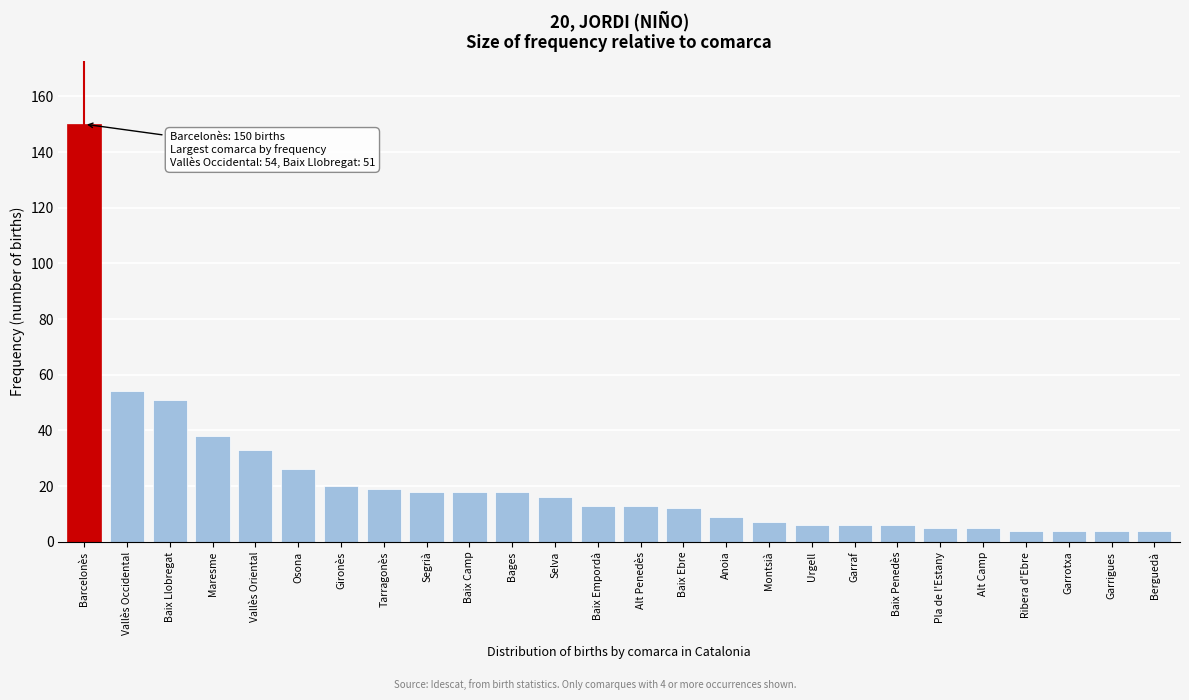

Reading right to left, extract all data points from this chart.

Berguedà=4	Garrigues=4	Garrotxa=4	Ribera d'Ebre=4	Alt Camp=5	Pla de l'Estany=5	Baix Penedès=6	Garraf=6	Urgell=6	Montsià=7	Anoia=9	Baix Ebre=12	Alt Penedès=13	Baix Empordà=13	Selva=16	Bages=18	Baix Camp=18	Segrià=18	Tarragonès=19	Gironès=20	Osona=26	Vallès Oriental=33	Maresme=38	Baix Llobregat=51	Vallès Occidental=54	Barcelonès=150